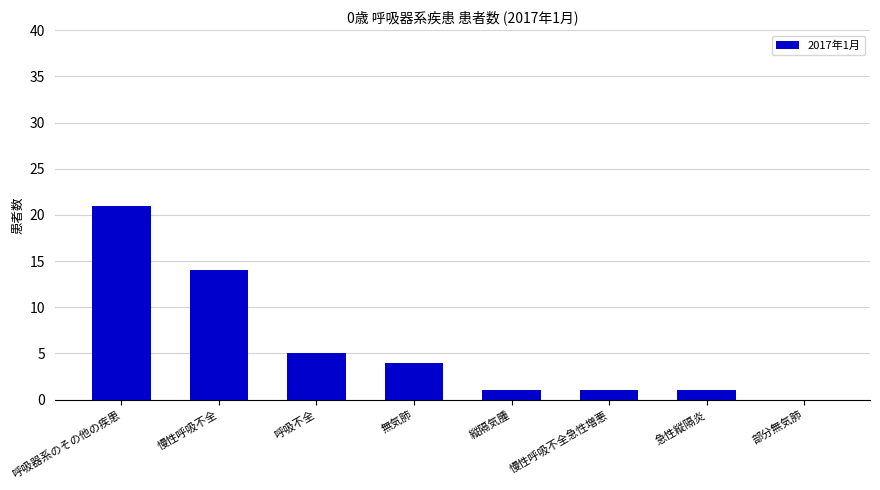

Approximately how many times larger is the value at 慢性呼吸不全急性増悪 compared to 慢性呼吸不全?

0.1